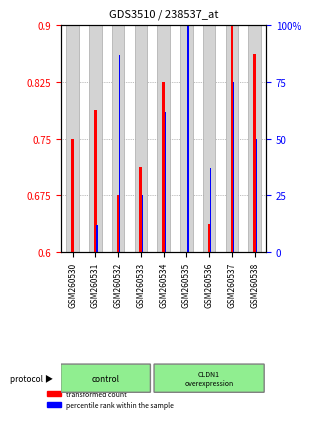

At which label does transformed count reach its peak?

GSM260537